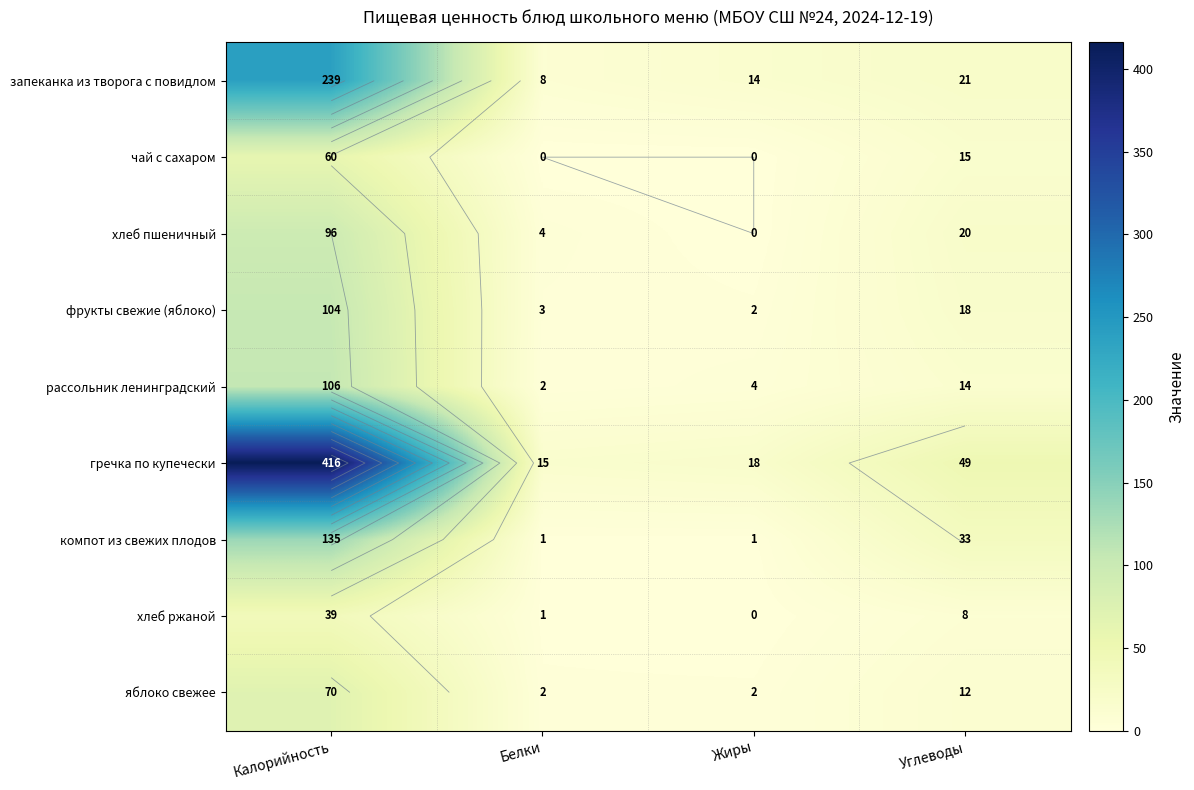

What is the lowest value of the рассольник ленинградский series?

2